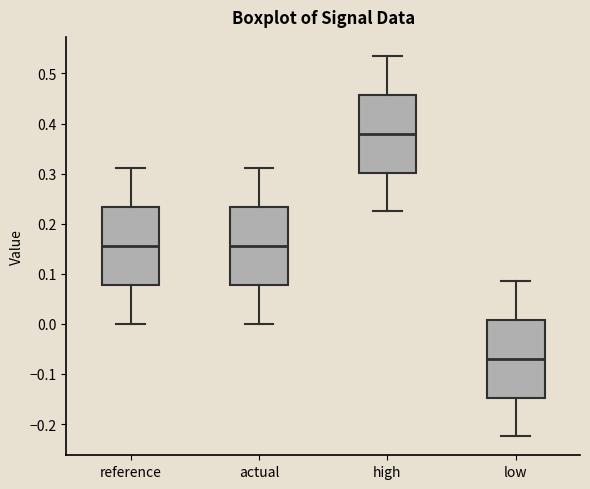

Which box has the highest median line?

high